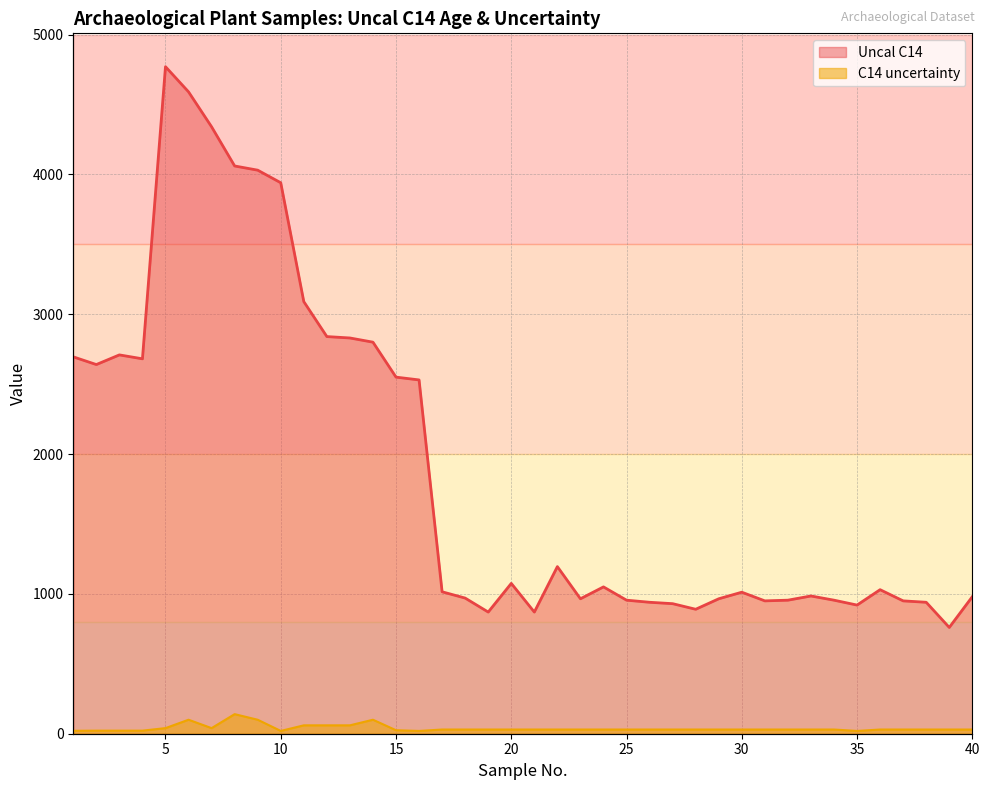

The C14 uncertainty series shows 40 at 7. True or false?

True